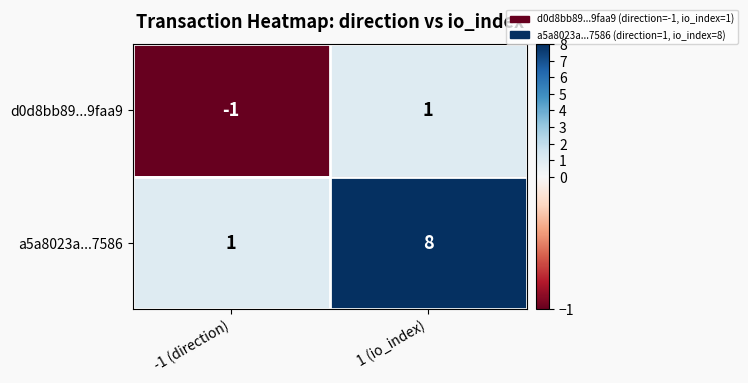

Which series changed the most between -1 (direction) and 1 (io_index)?

a5a8023a...7586